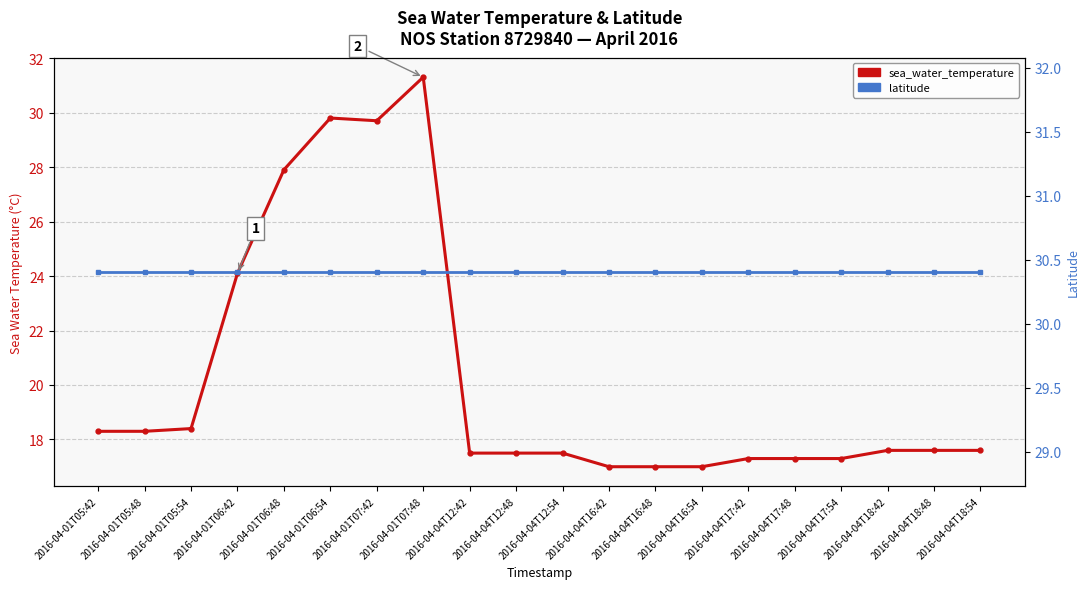

Where do latitude and sea_water_temperature first cross each other?

2016-04-01T07:42 and 2016-04-01T07:48